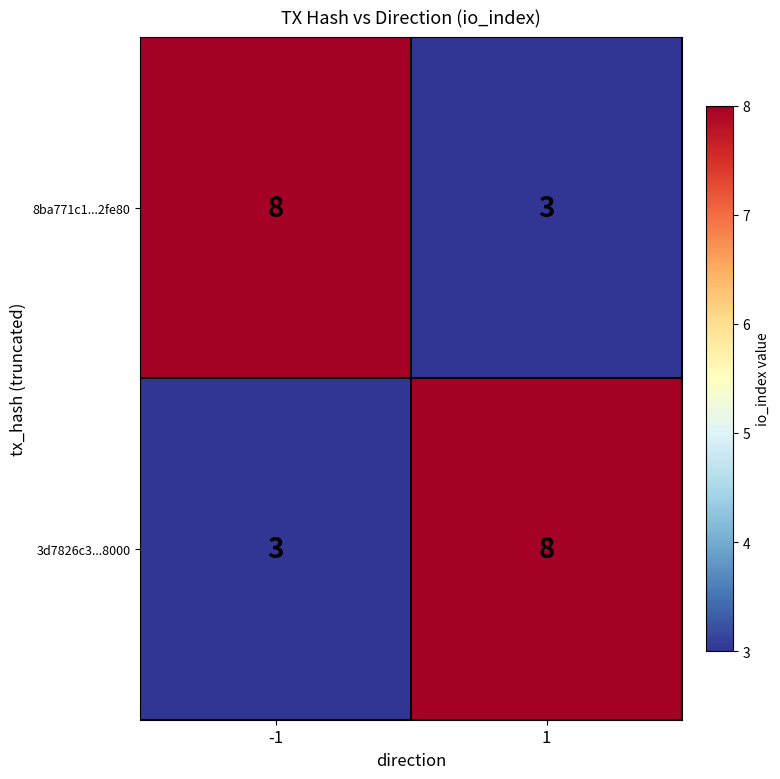

How many series are shown in this chart?

2